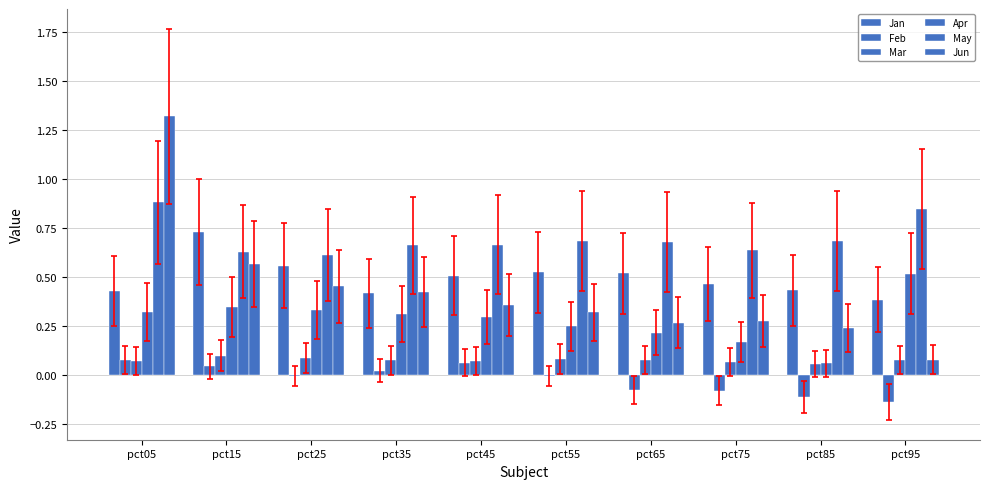

What is the sum of all Mar values?

0.8